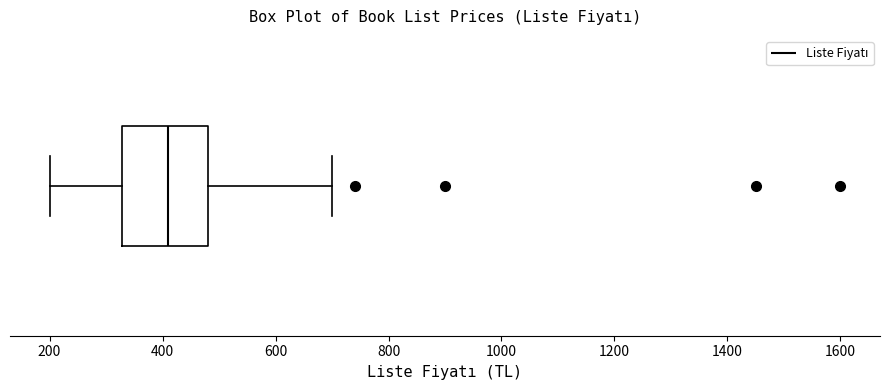

Read this box plot against the x-axis: the position of the median line, the range covered by the box, and the ends of both whiskers. The values are not printed on the chart, so give them approximately, as read against the axis.

median 420, box 320 to 480, whiskers 200 to 700